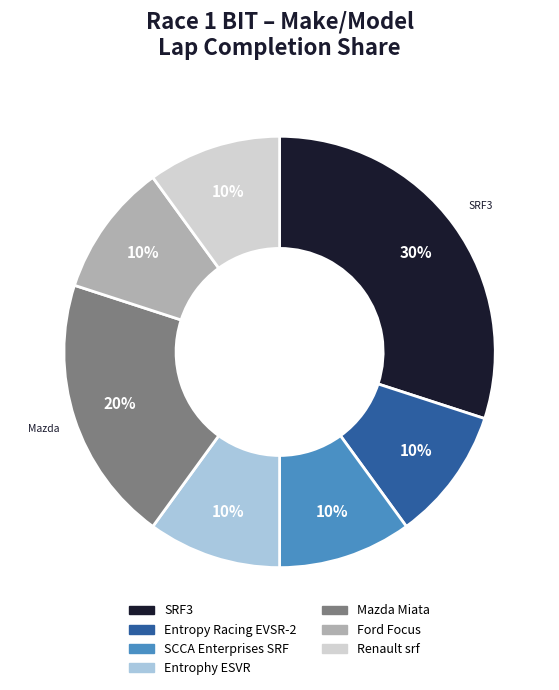

To the nearest percent, what is the difference between the largest and smallest slice percentages?

20%